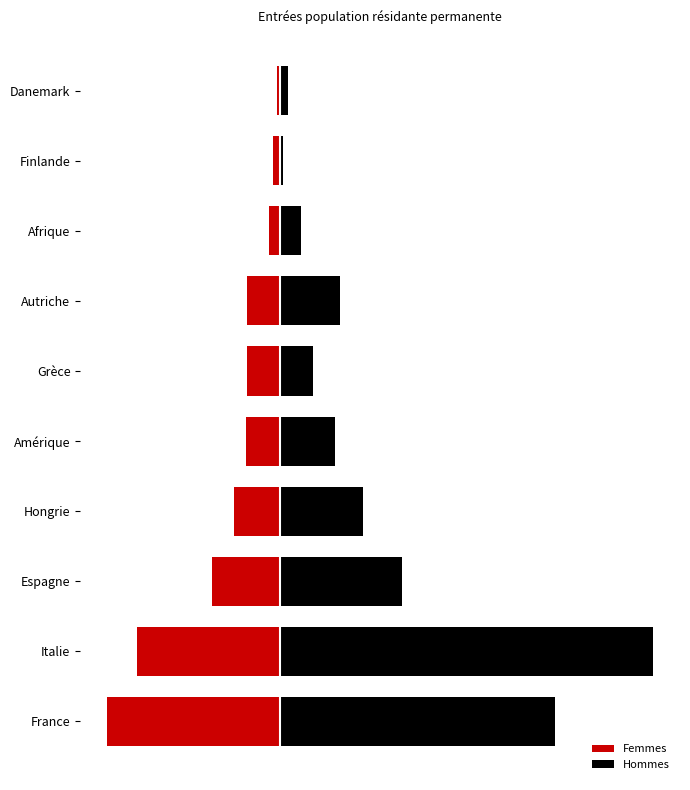

How many bars are there in total?

20